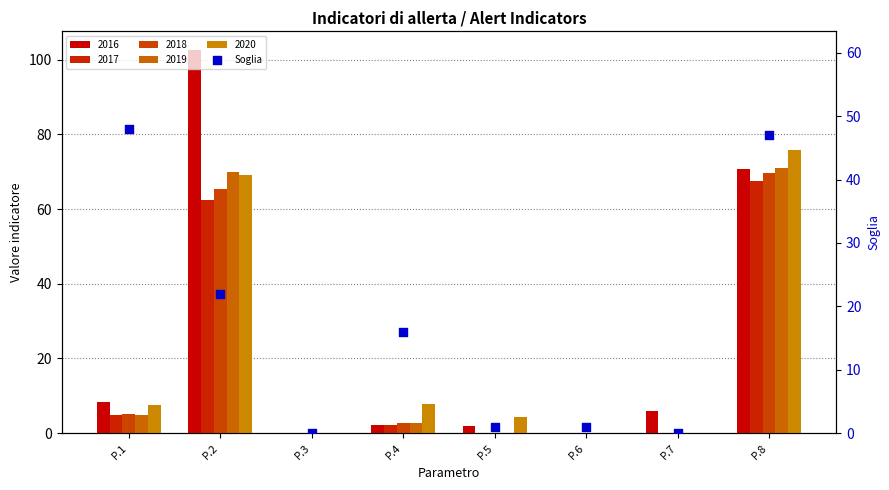

Which has a higher value, P.5 or P.6?

P.5